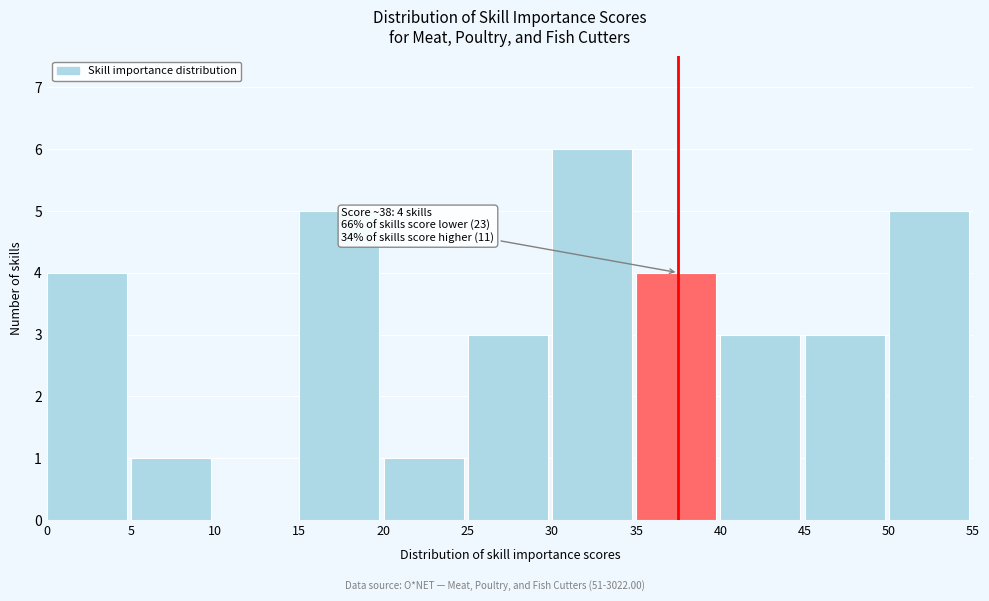

Over which range of the x-axis is the bar tallest?

30 to 35